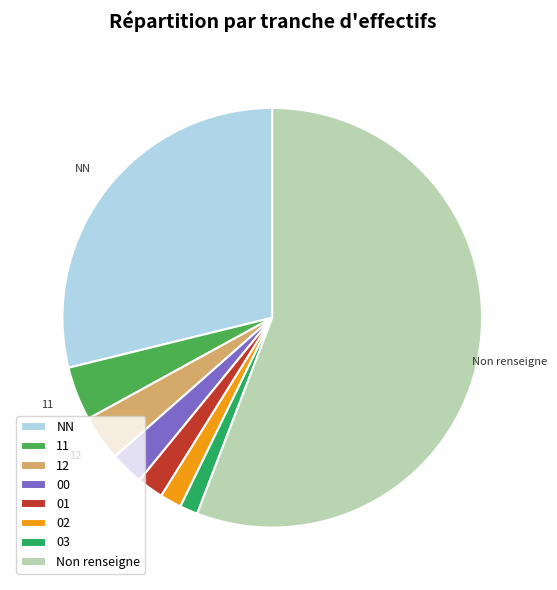

Is there any slice that represents more than half of the pie?

Yes